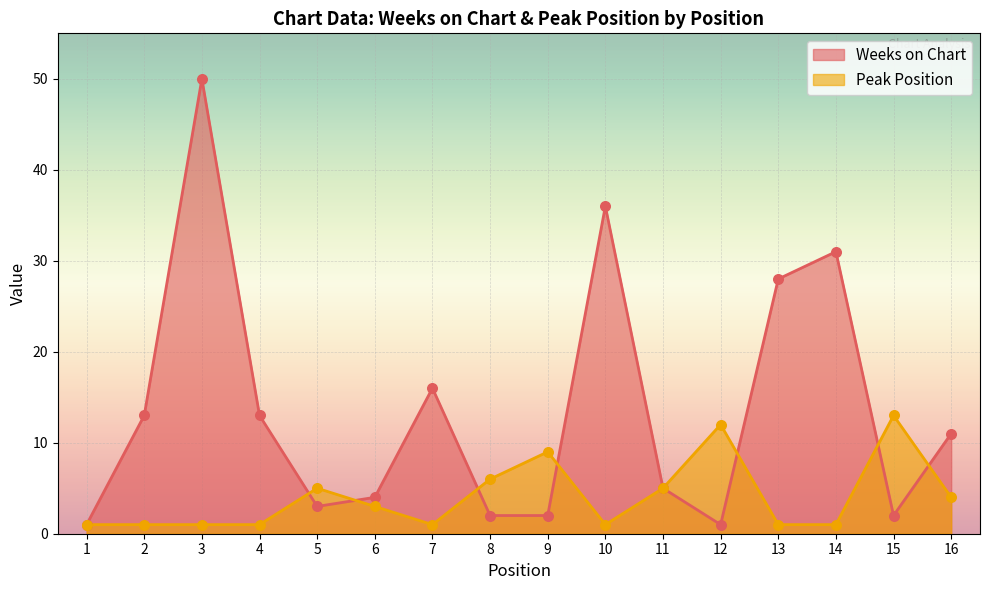

At how many categories does at least one series exceed 16?

4